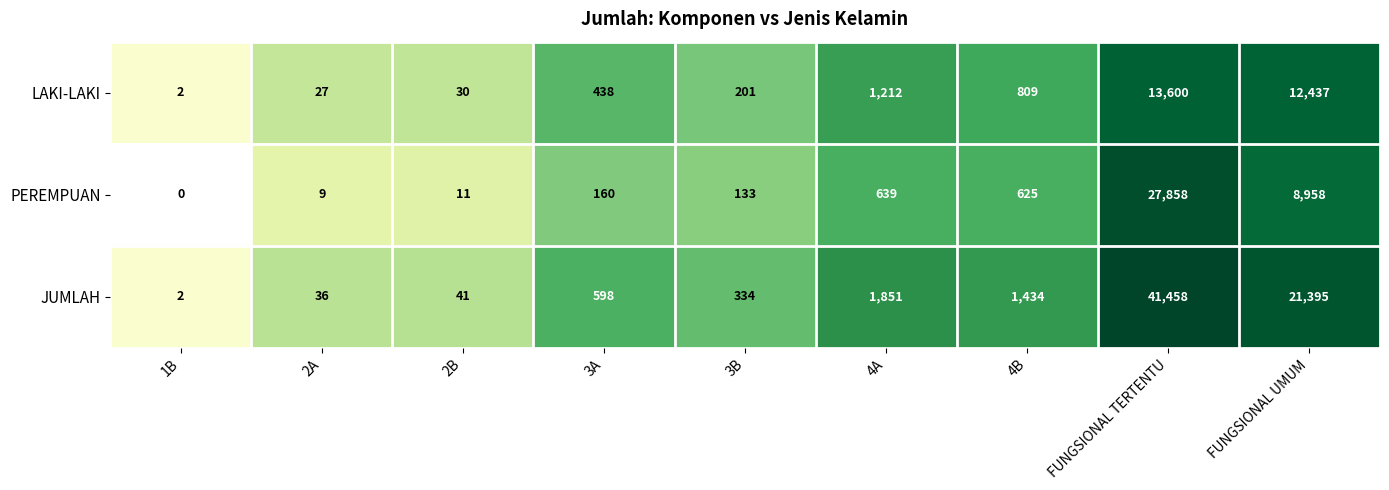

Which series changed the most between 1B and FUNGSIONAL UMUM?

JUMLAH